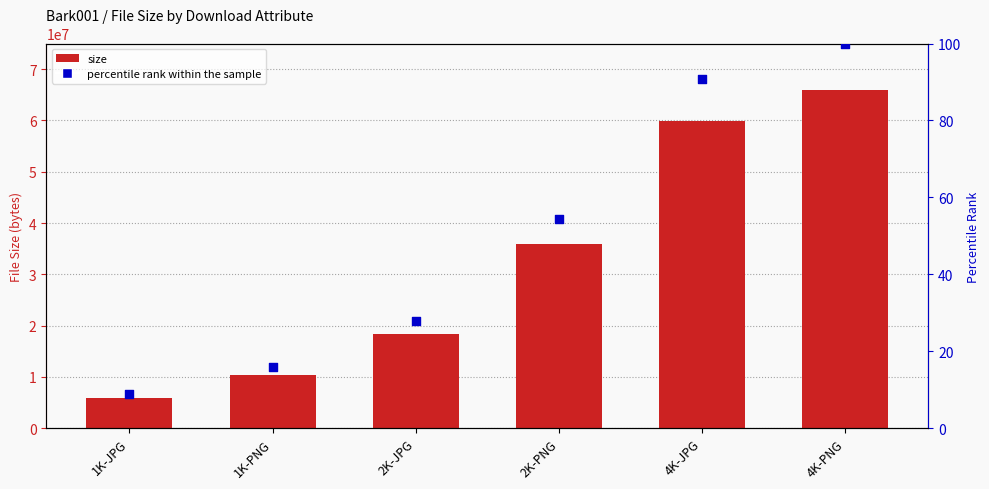

What is the total value across all series at 1K-JPG?

5911978.0